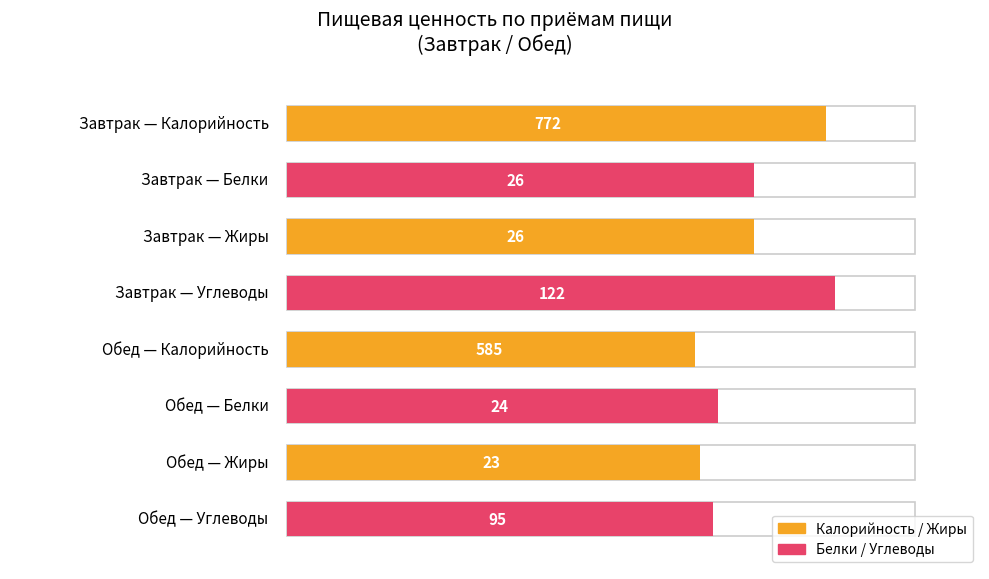

How many Углеводы values are between 95 and 122?

2